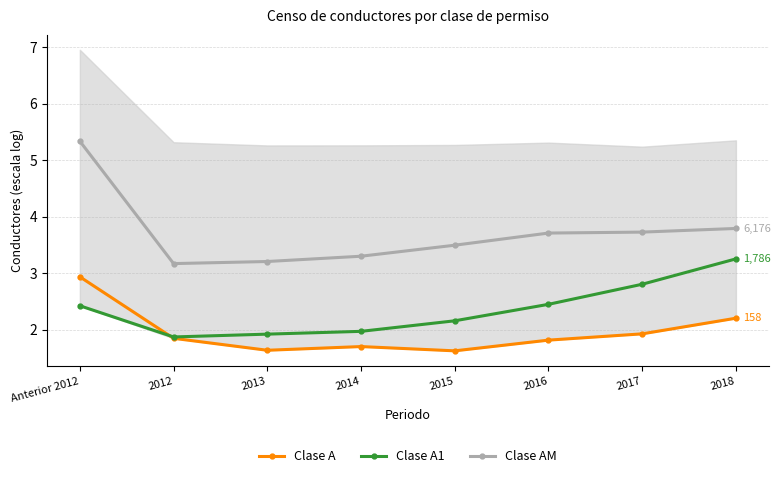

Between 2014 and 2017, which series saw the biggest shift?

Clase A1